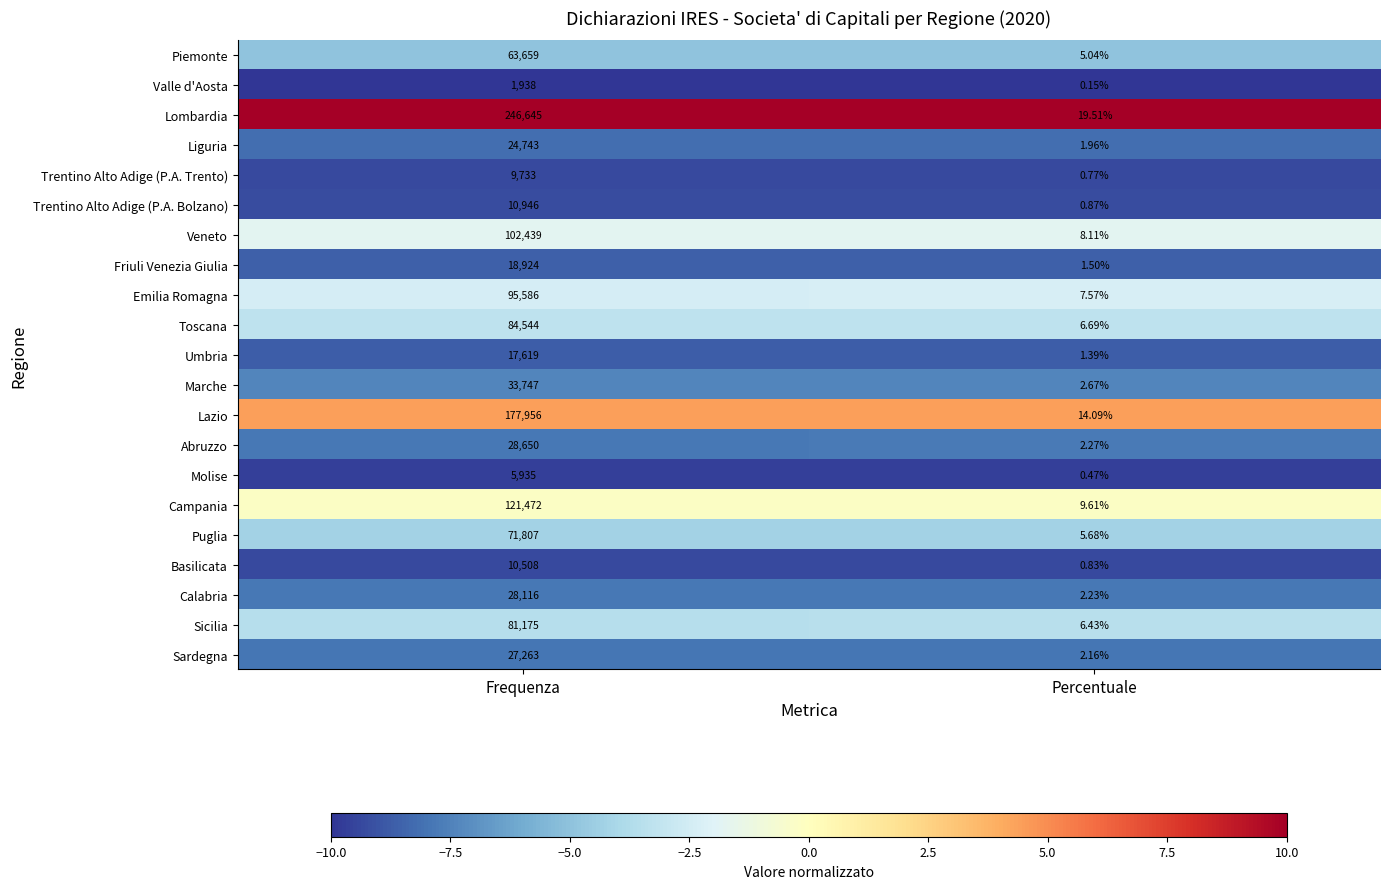

Which series has the widest spread of values?

Lombardia